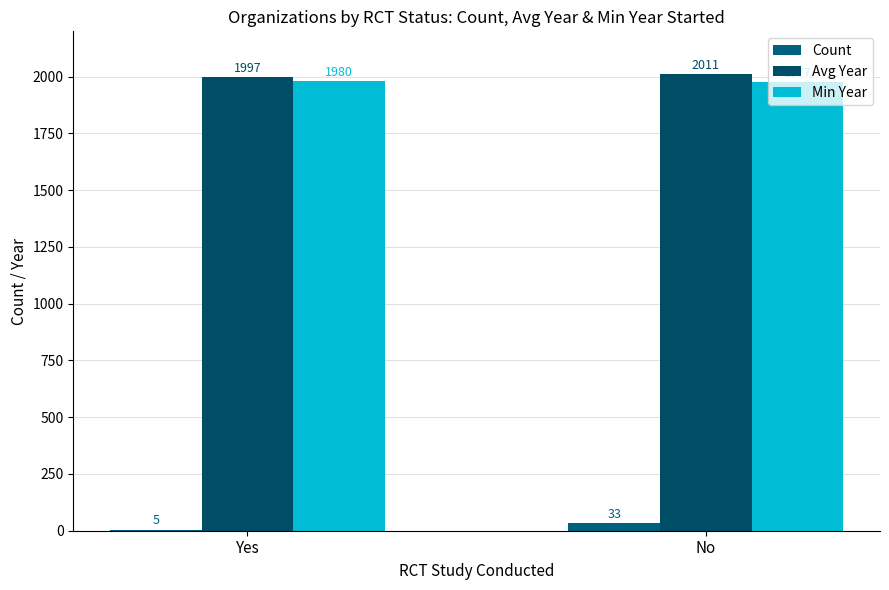

Which series has the largest total across all categories?

Avg Year